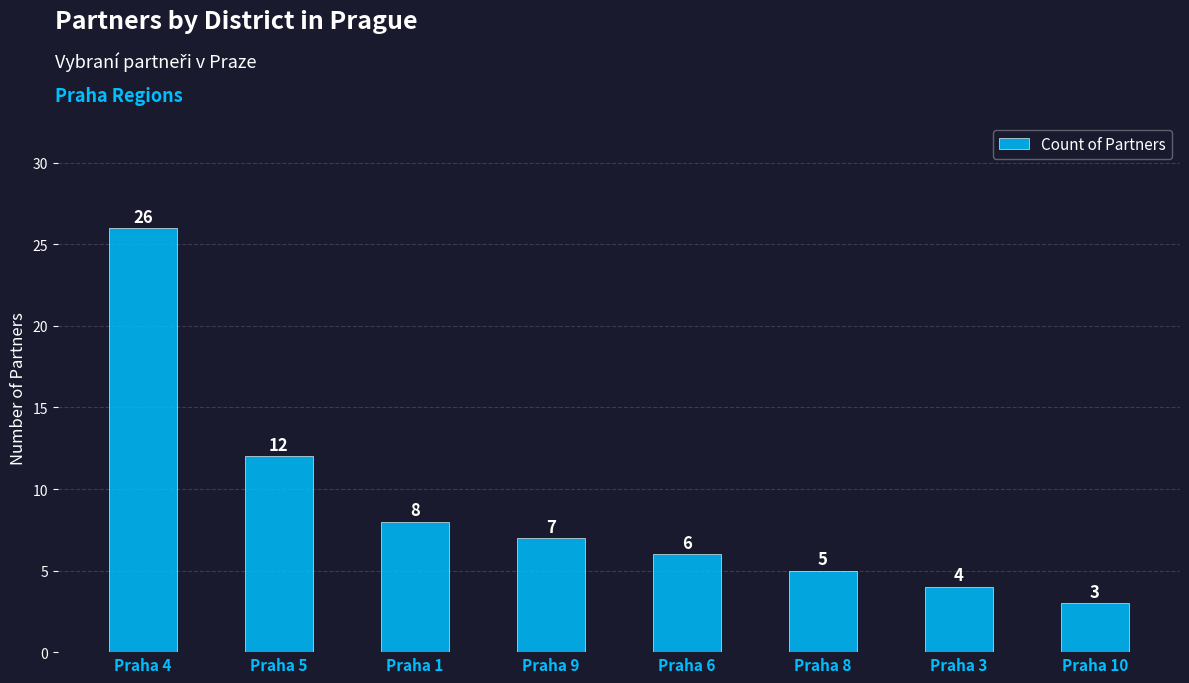

What is the average value?

9